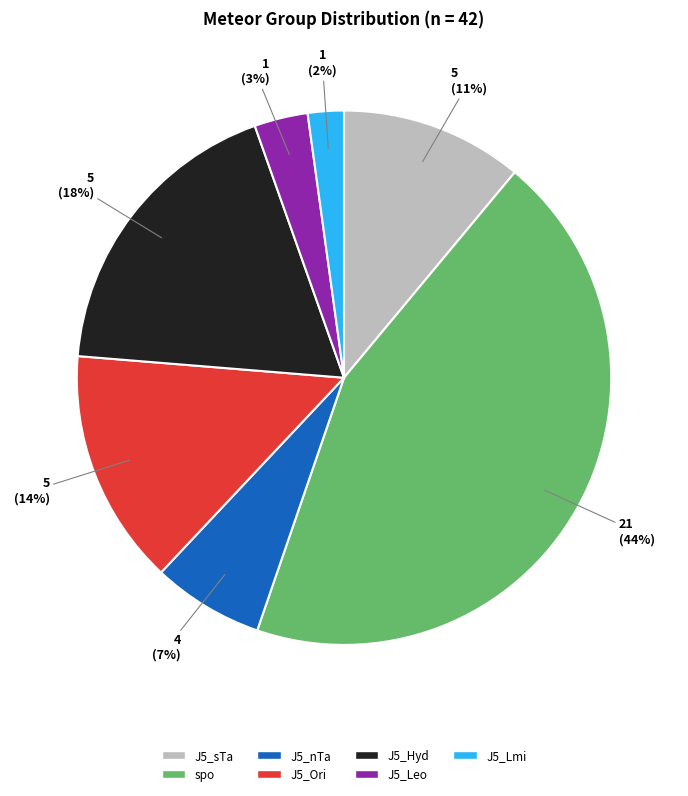

To the nearest percent, what is the average slice percentage?

14%